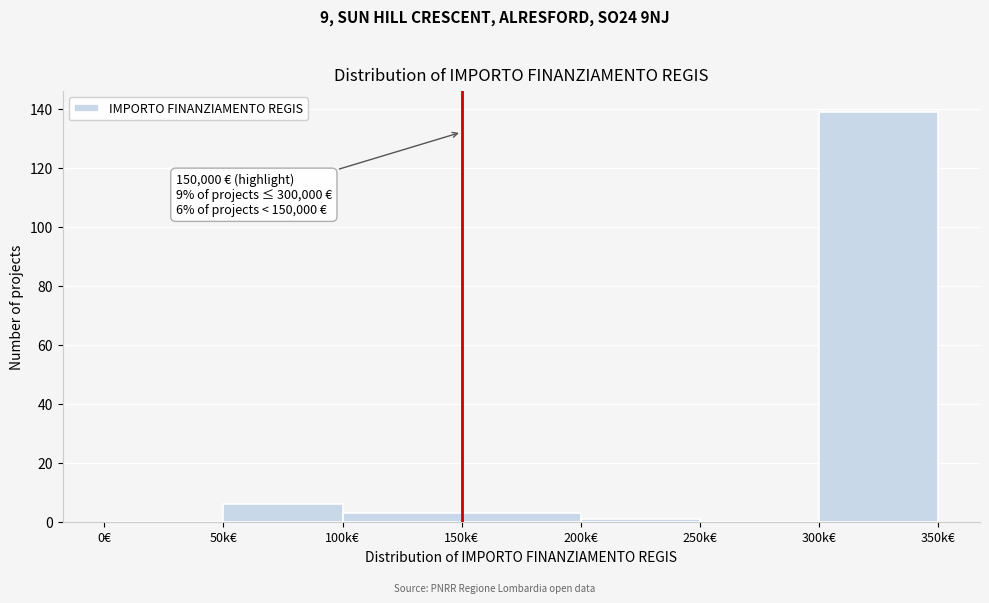

Reading left to right, extract all data points from this chart.

0€=0	50k€=6	100k€=3	150k€=3	200k€=1	250k€=0	300k€=139